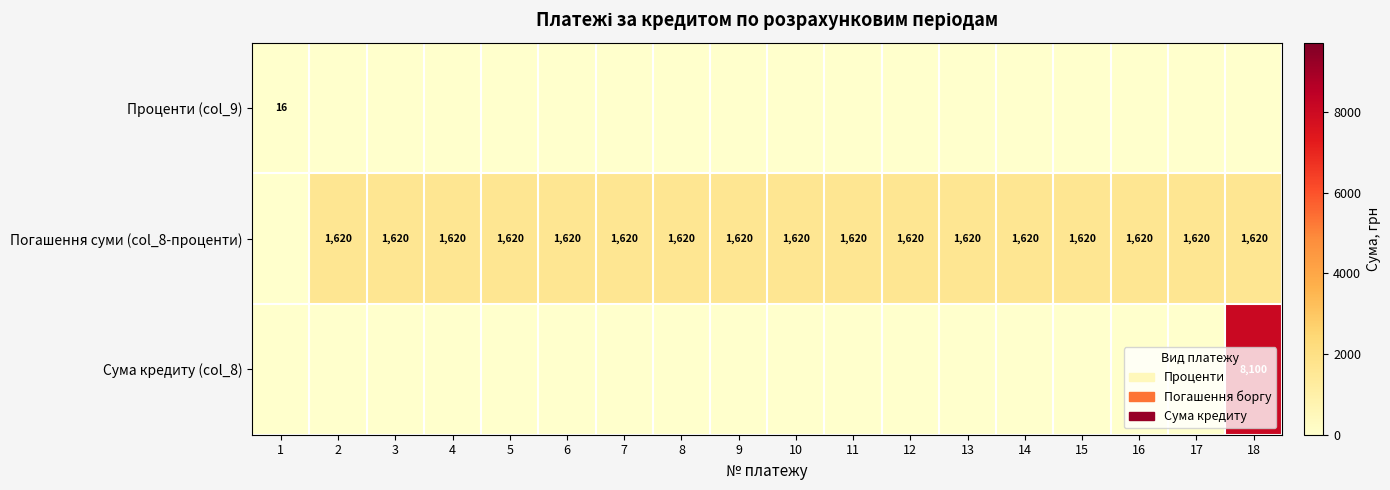

What is the sum of the Погашення суми (col_8-проценти) values at 18 and 9?

3240